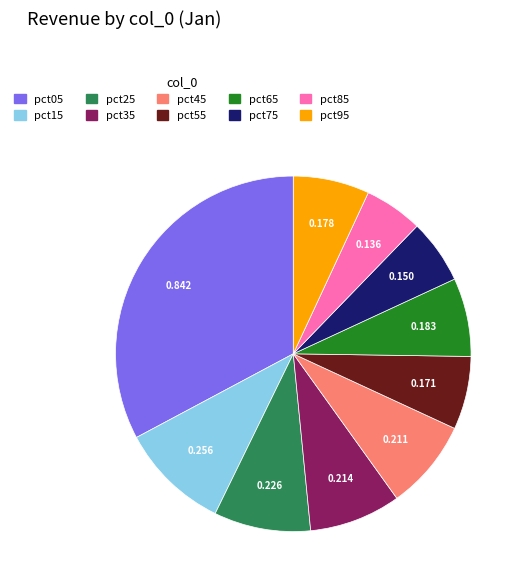

Is the sum of pct15 and pct75 greater than half?

No